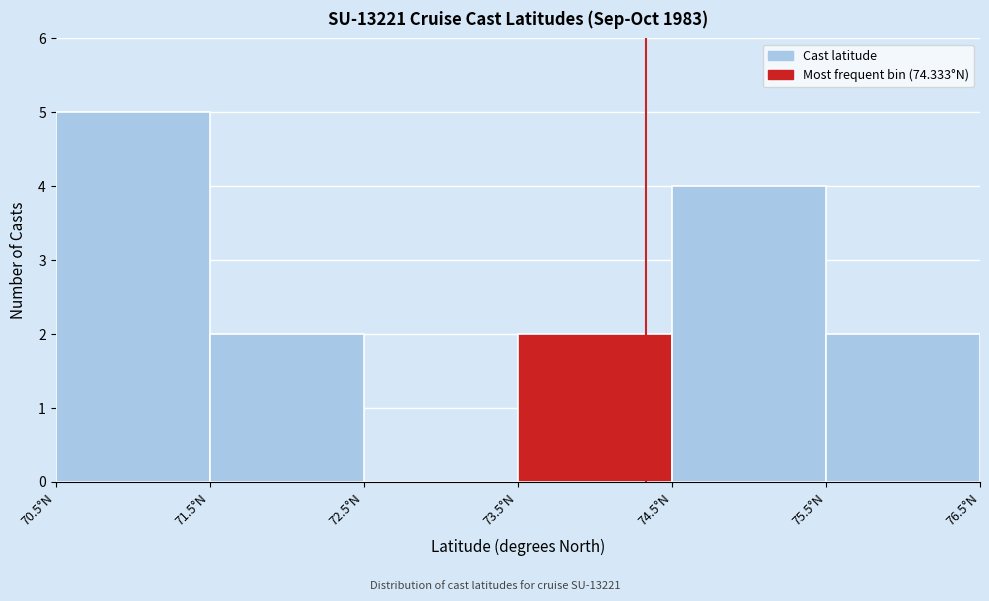

What is the height of the bar covering 75.5 to 76.5 on the x-axis? The values are not printed on the chart, so give them approximately, as read against the axis.

2